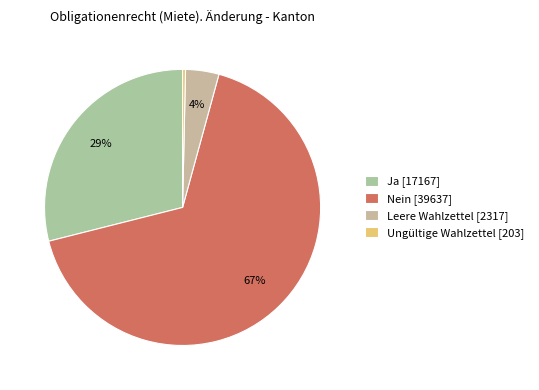

To the nearest percent, what is the combined percentage of Nein and Ja?

96%